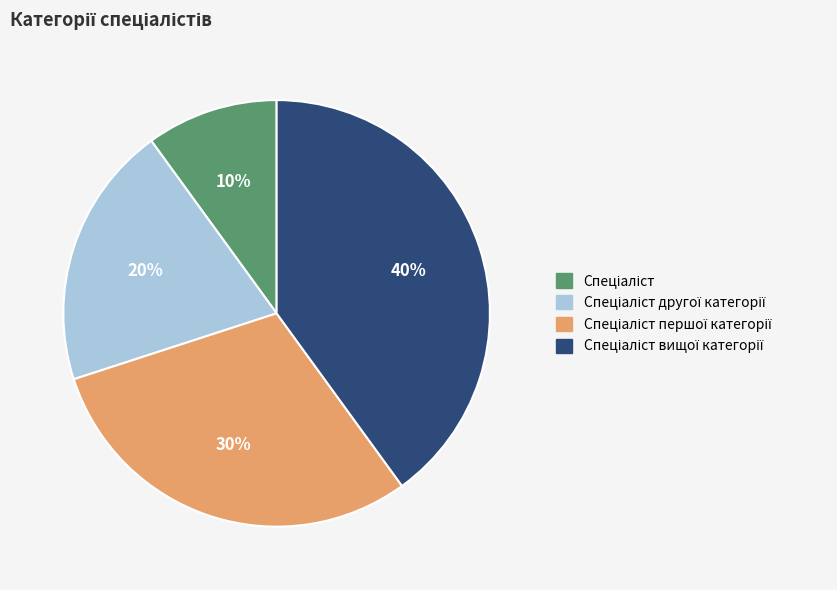

To the nearest percent, what is the difference between the largest and smallest slice percentages?

30%